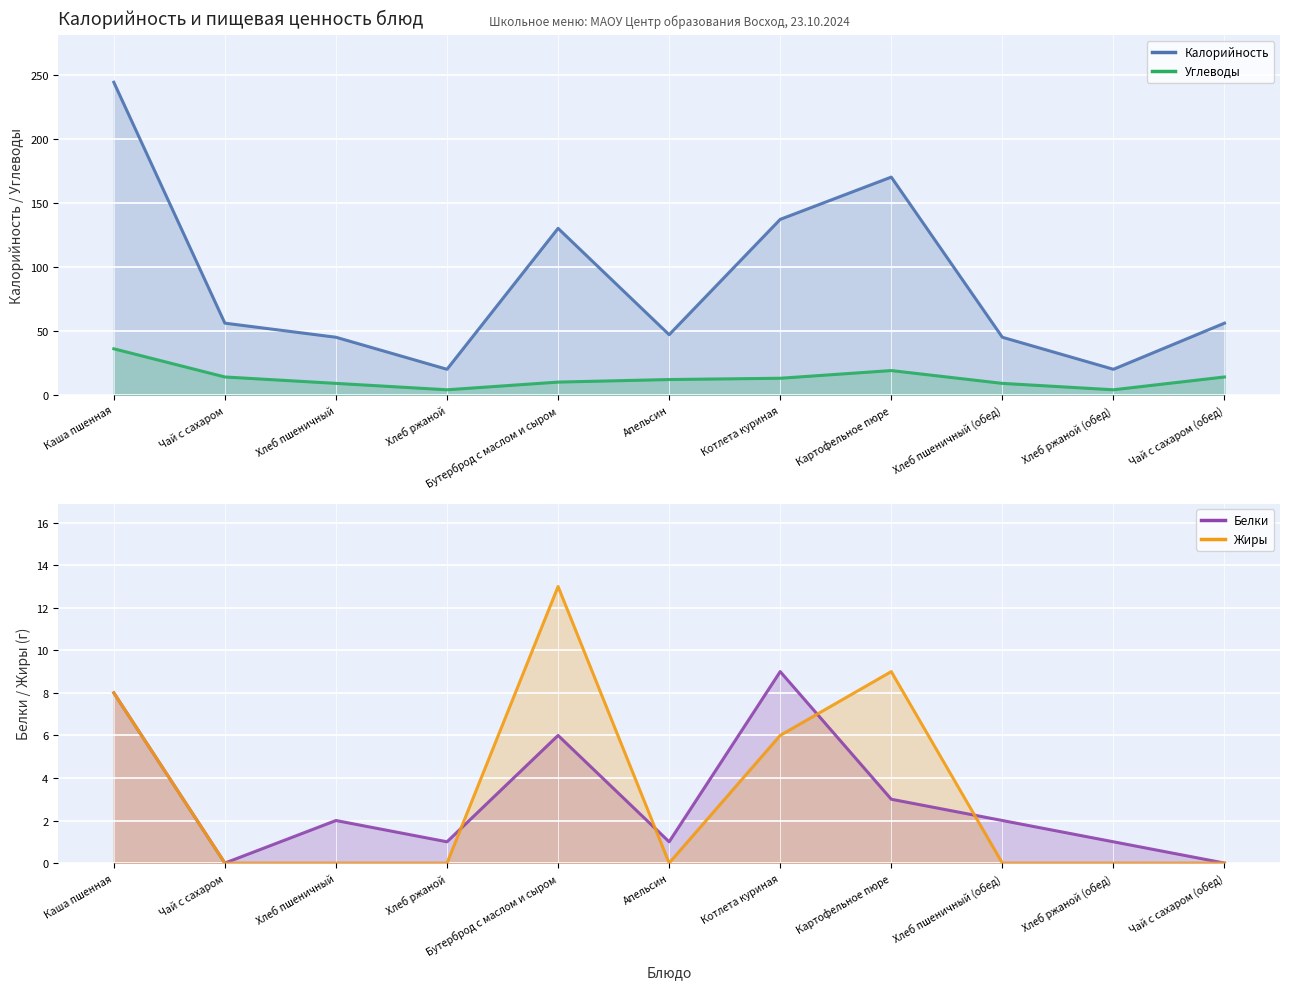

The Белки series shows 6 at Бутерброд с маслом и сыром. True or false?

True